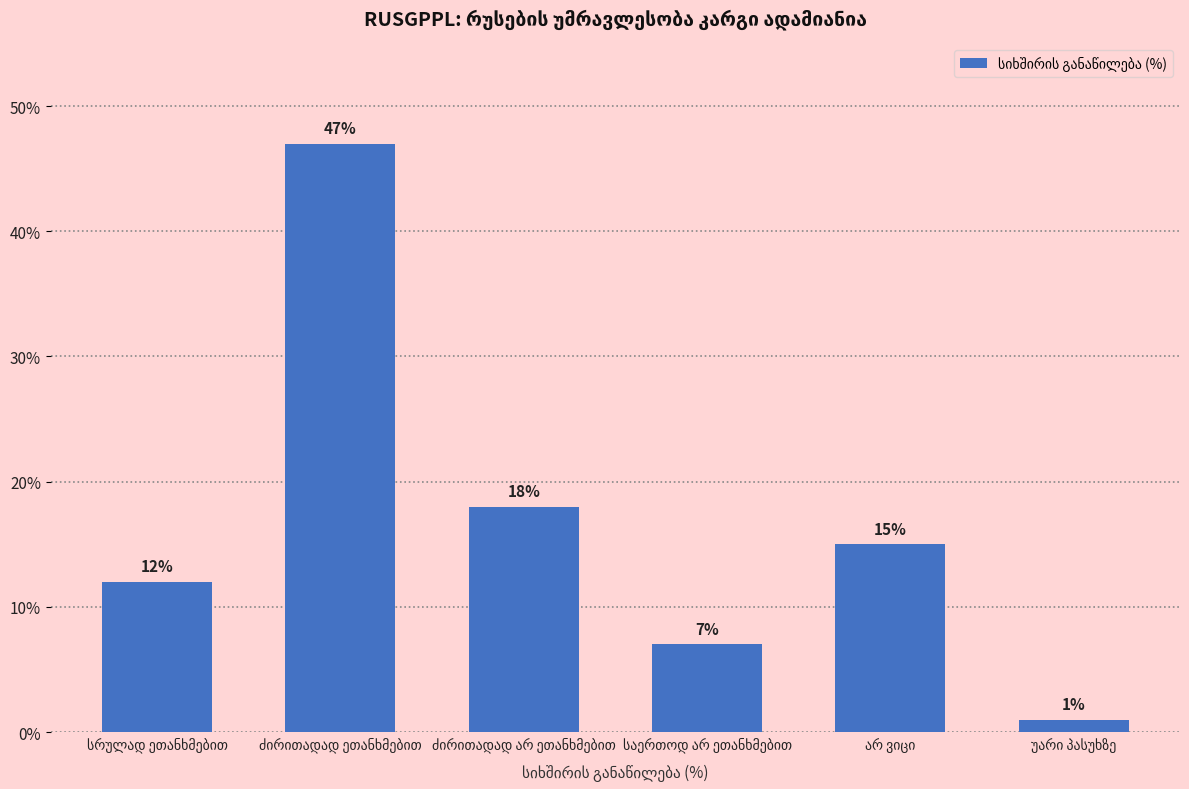

What is the value of the 6th bar from the left?

1